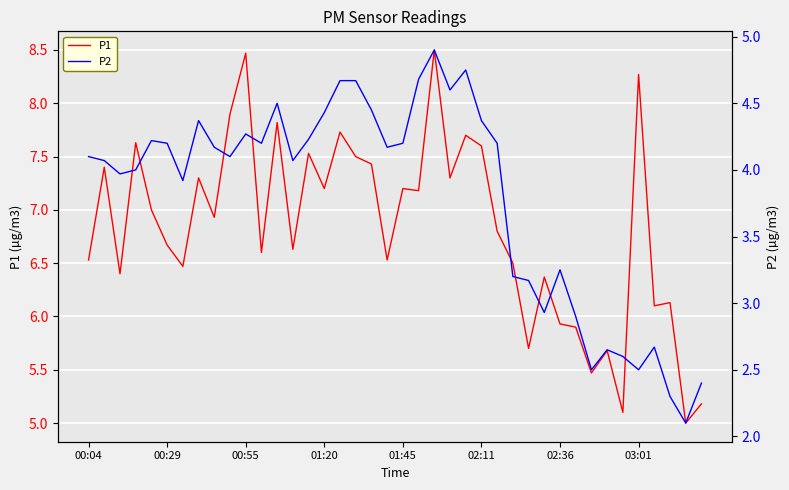

How many series are shown in this chart?

2